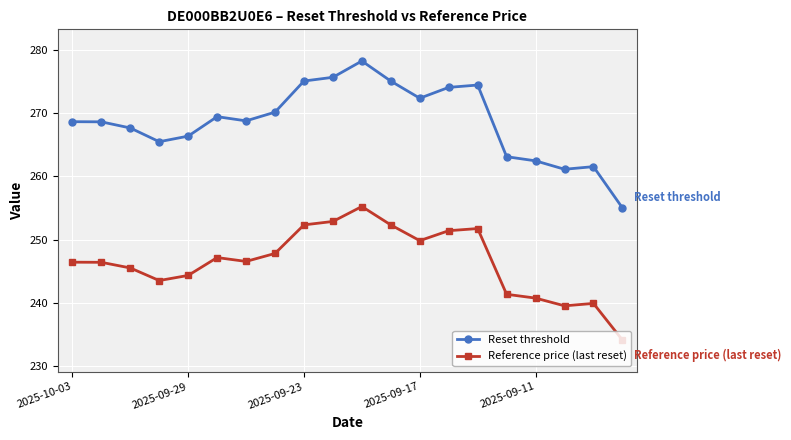

At how many categories does at least one series exceed 241?

20